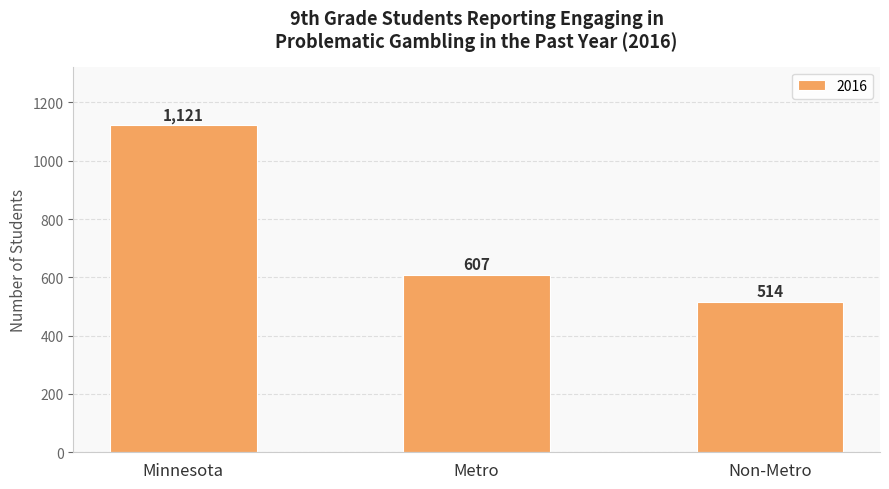

Reading left to right, list all the values displayed in this chart.

Minnesota=1121	Metro=607	Non-Metro=514